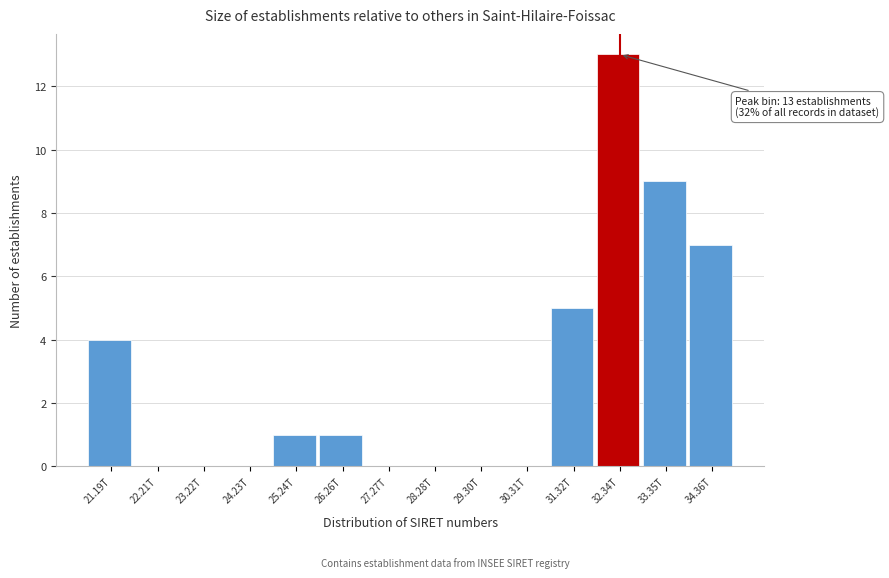

Reading right to left, what are all the values shown in this chart?

34.36T=7	33.35T=9	32.34T=13	31.32T=5	30.31T=0	29.30T=0	28.28T=0	27.27T=0	26.26T=1	25.24T=1	24.23T=0	23.22T=0	22.21T=0	21.19T=4